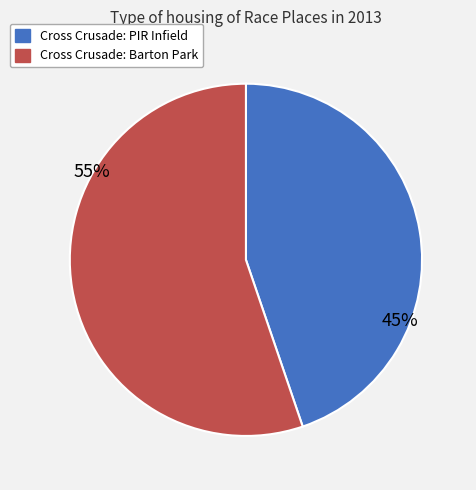

Is Cross Crusade: PIR Infield the majority of the pie?

No